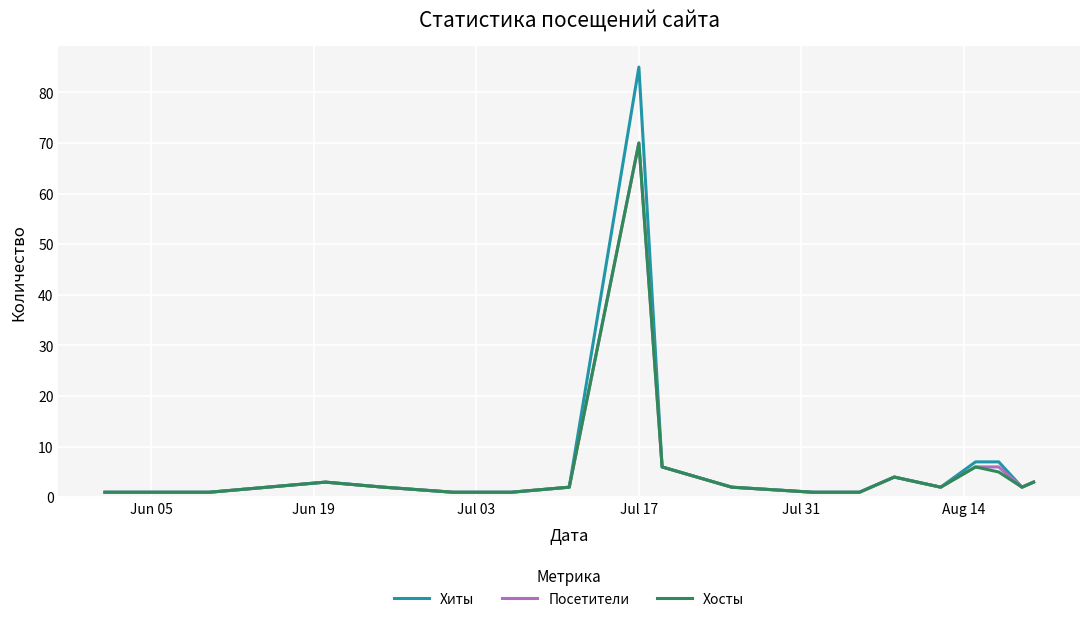

What is the greatest value displayed?

85